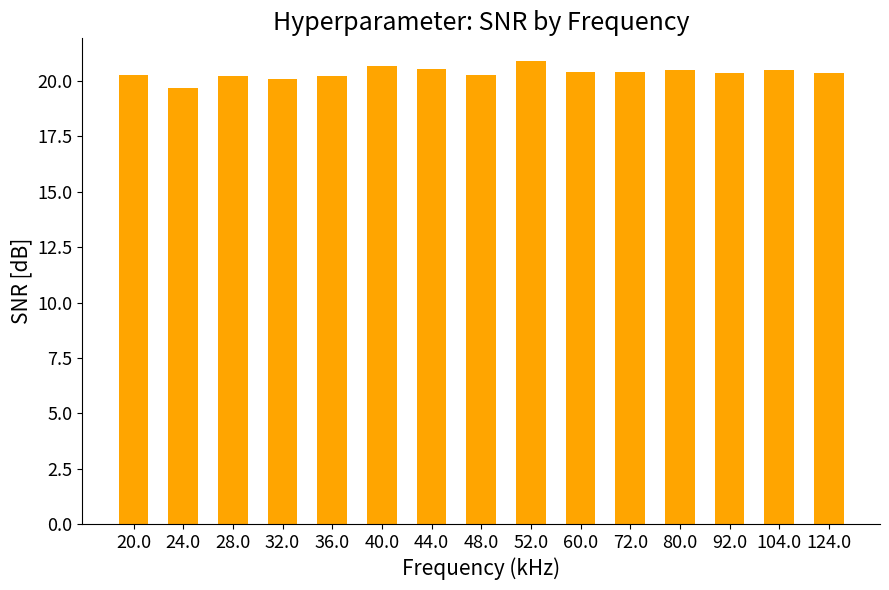

The chart shows a value of 6.7 at 28.0. True or false?

False